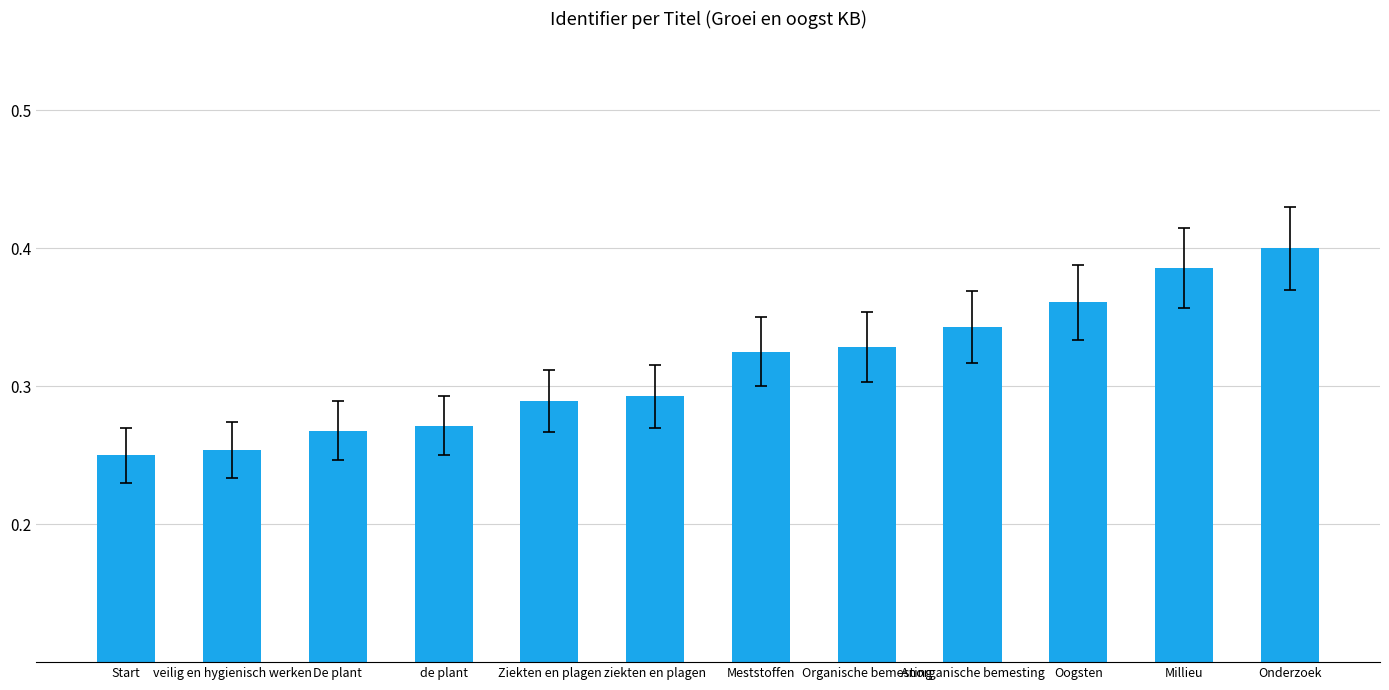

Count the values in the range 0 to 1.

12